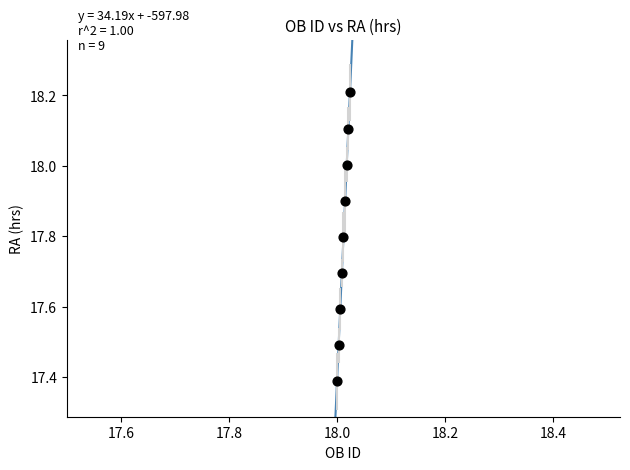

What is the range of Y values (max minus min)?

0.8